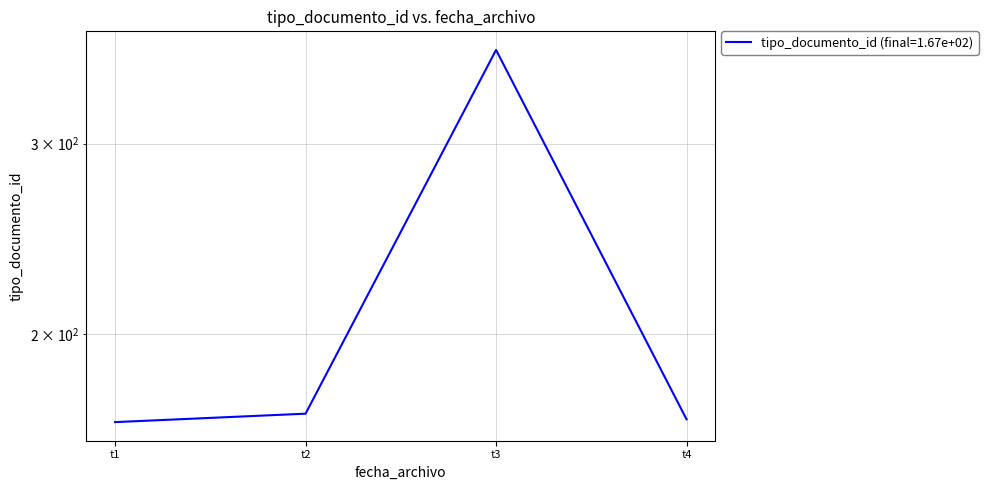

Reading left to right, what are all the values shown in this chart?

166	169	366	167